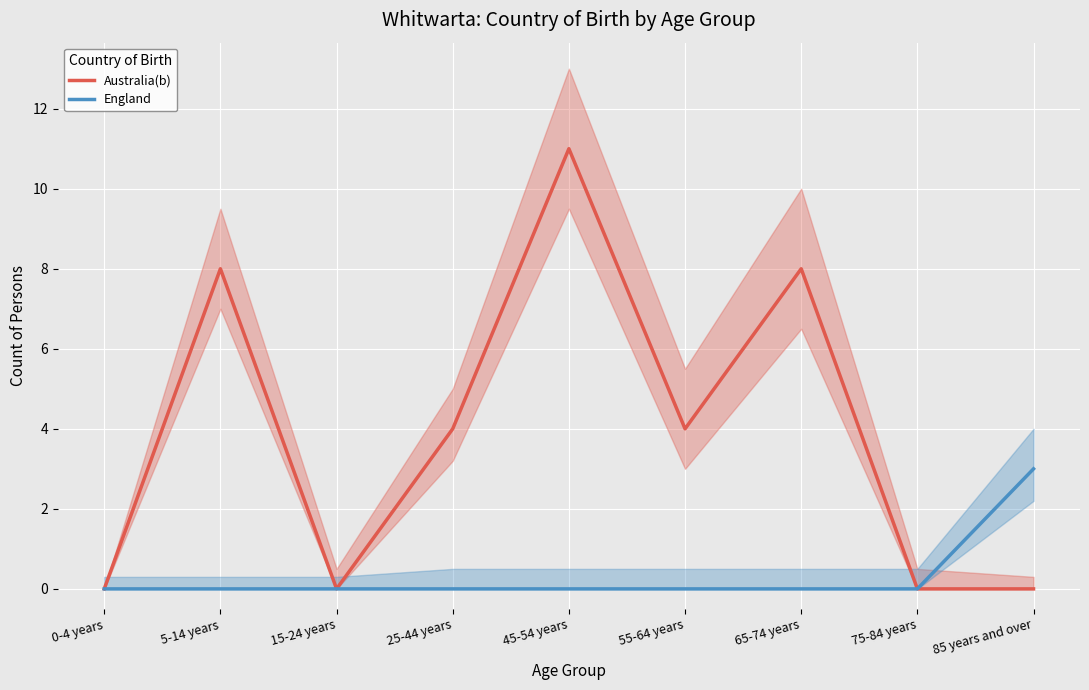

What are all the series names shown in the legend?

Australia(b), England